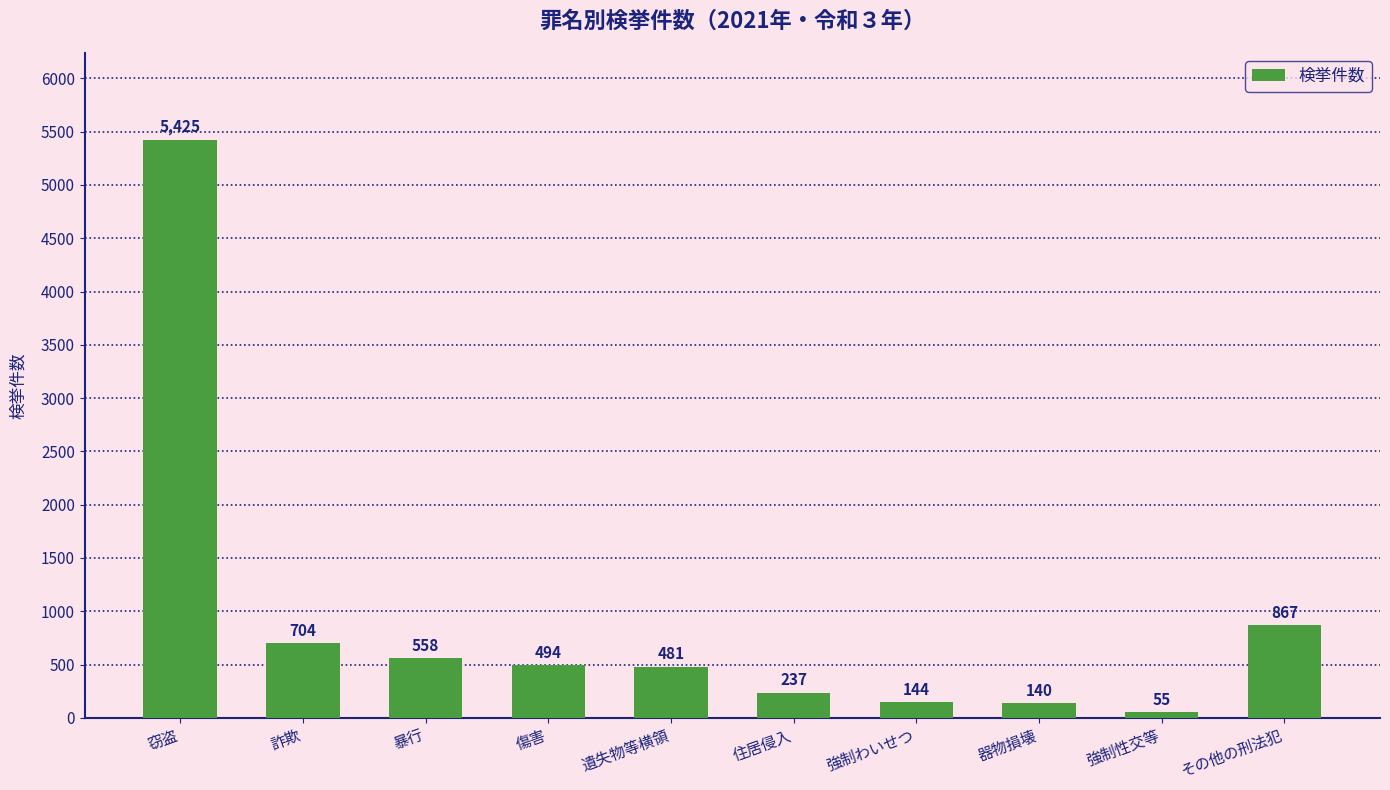

Which category has the lowest value across all series?

強制性交等